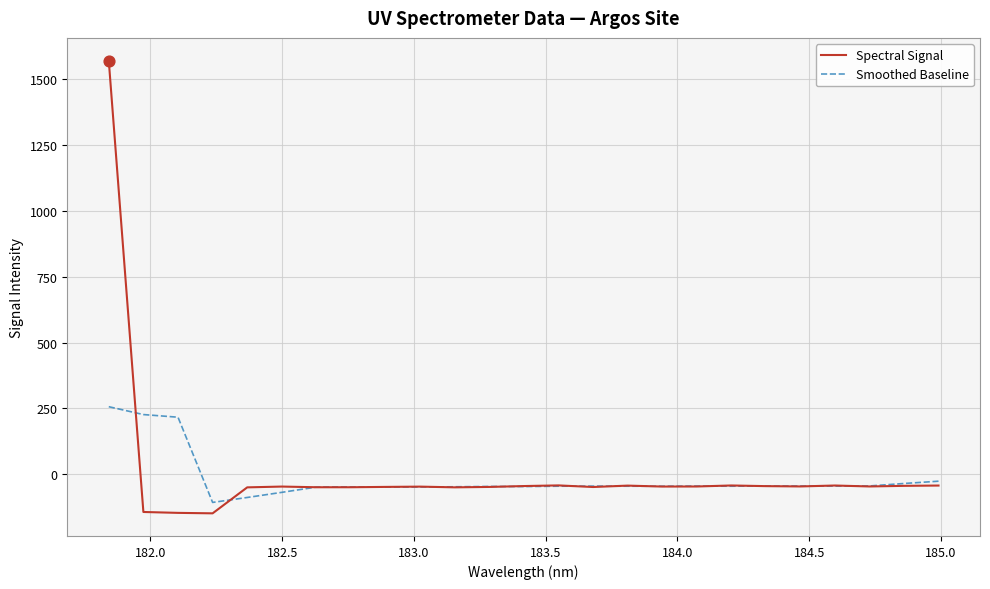

What is the highest value of the Spectral Signal series?

1572.0